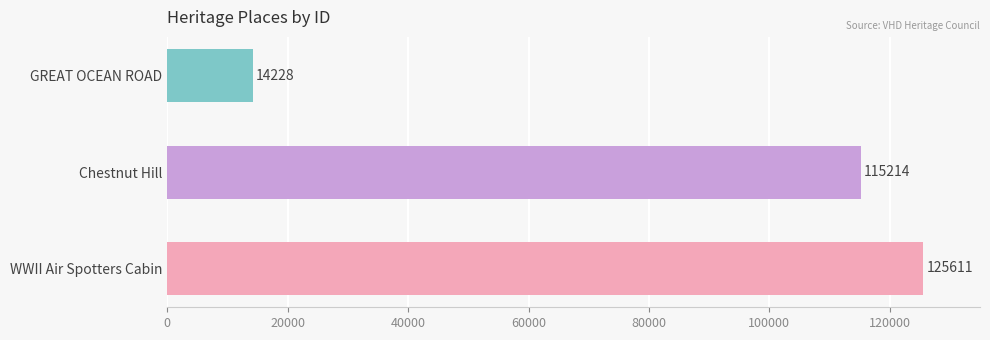

How many data points are less than 115214?

1